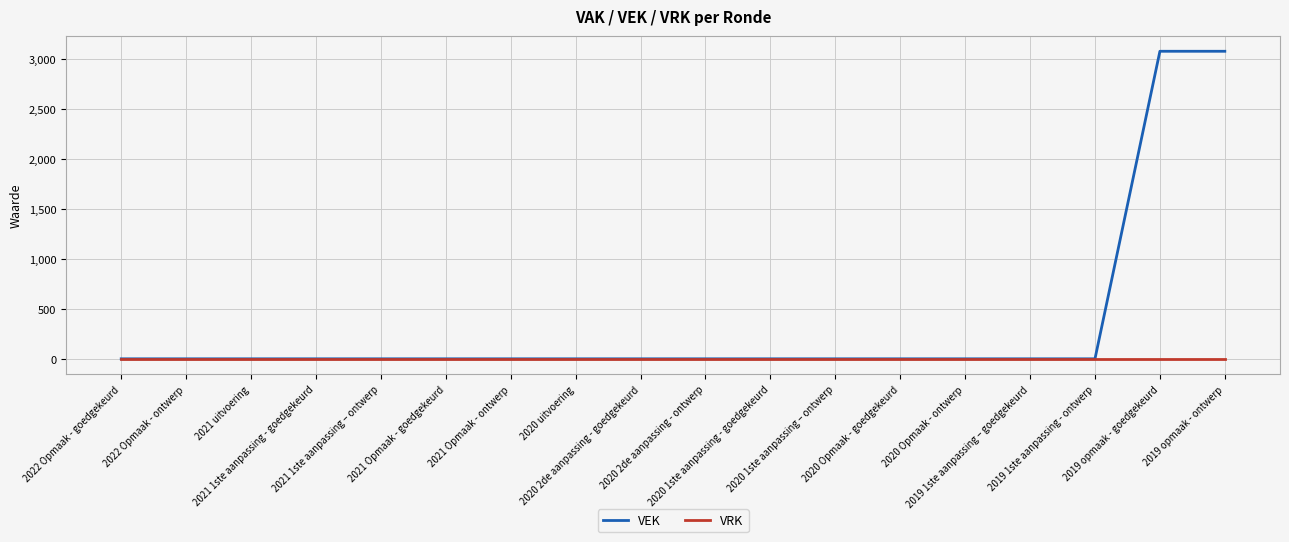

Reading left to right, transcribe all the data shown in this chart.

VEK: 0	0	0	0	0	0	0	0	0	0	0	0	0	0	0	0	3076	3076
VRK: 0	0	0	0	0	0	0	0	0	0	0	0	0	0	0	0	0	0